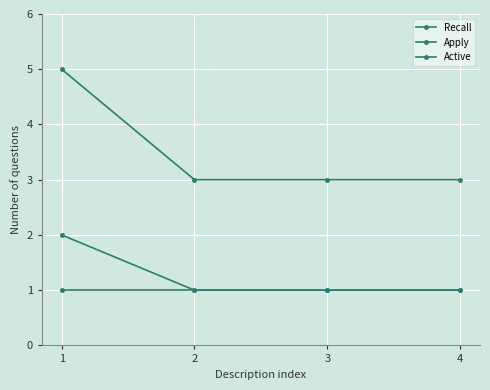

True or false: Apply and Active intersect in this chart.

False